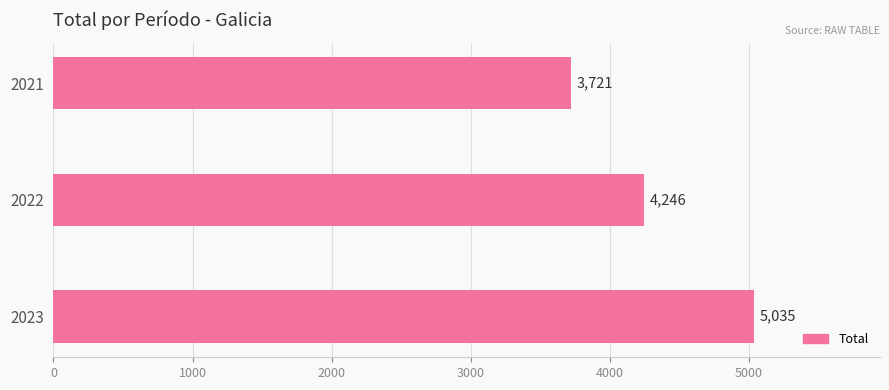

List the labels in order of value, largest first.

2023, 2022, 2021